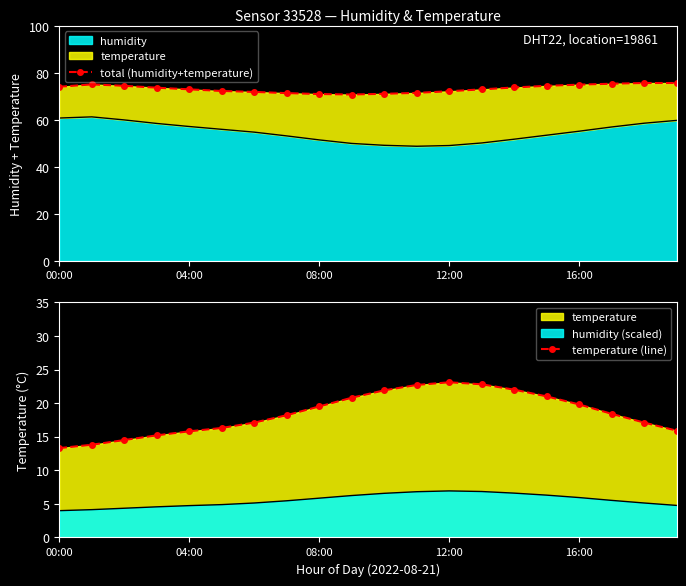

Is it true that humidity equals 33.3 at 12:00?

False